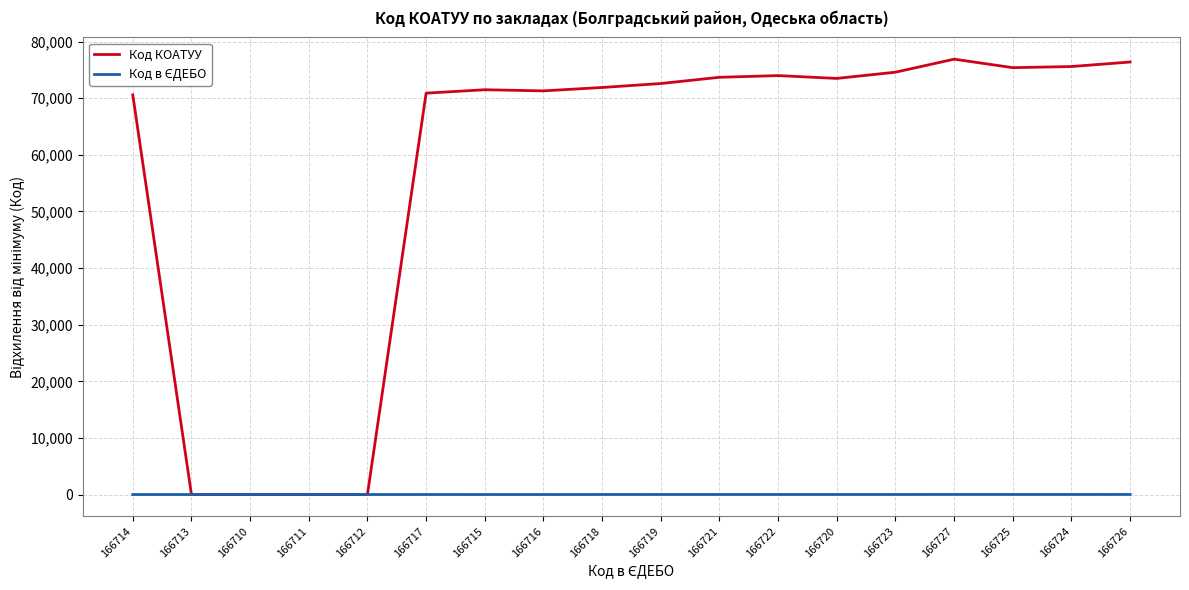

At how many categories does at least one series exceed 24736?

14